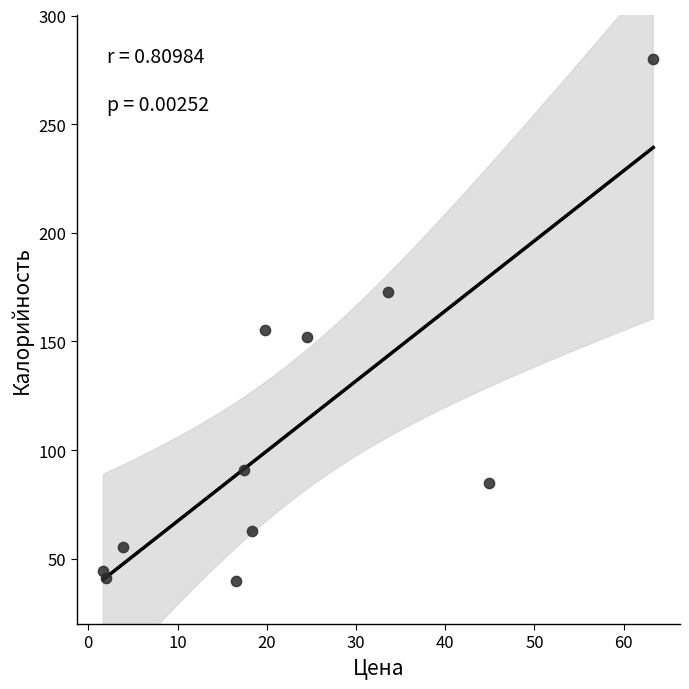

What is the average X value?

22.4